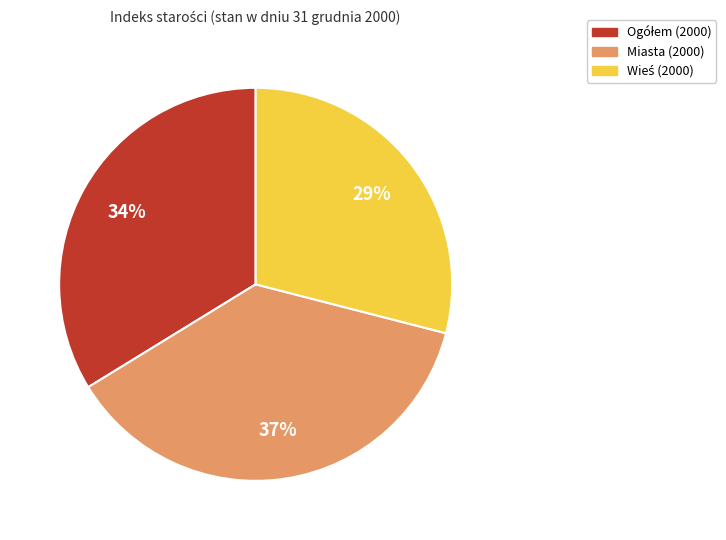

Which category has the biggest portion of the pie?

Miasta